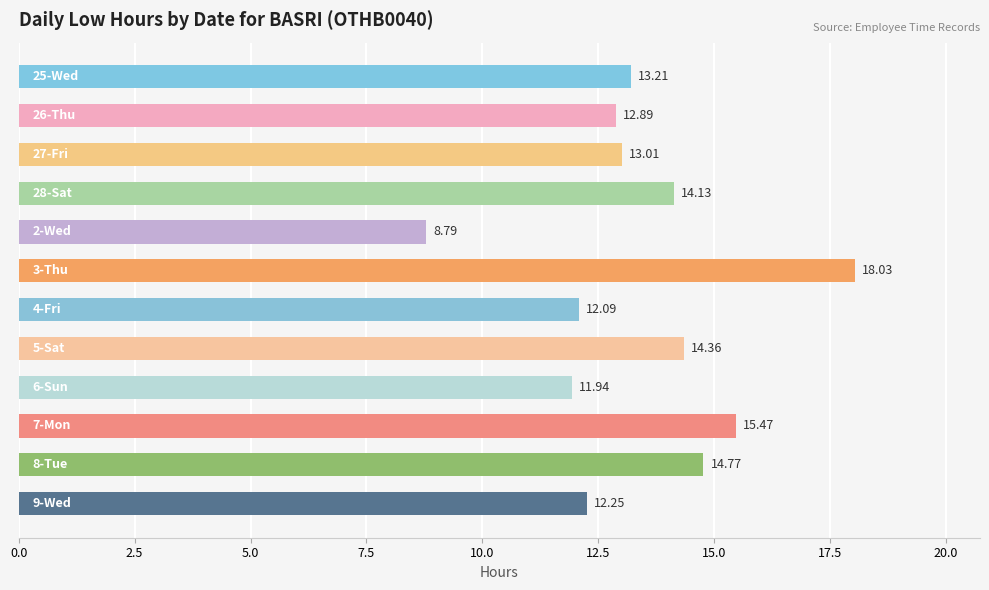

What is the average value?

13.4